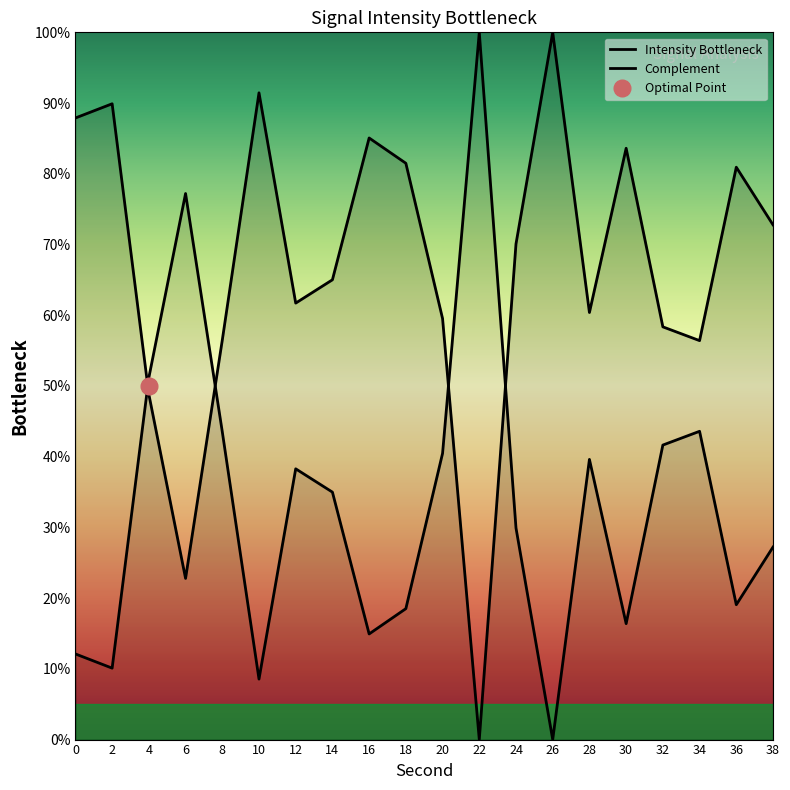

Is it true that Complement equals 12.1 at 0?

True